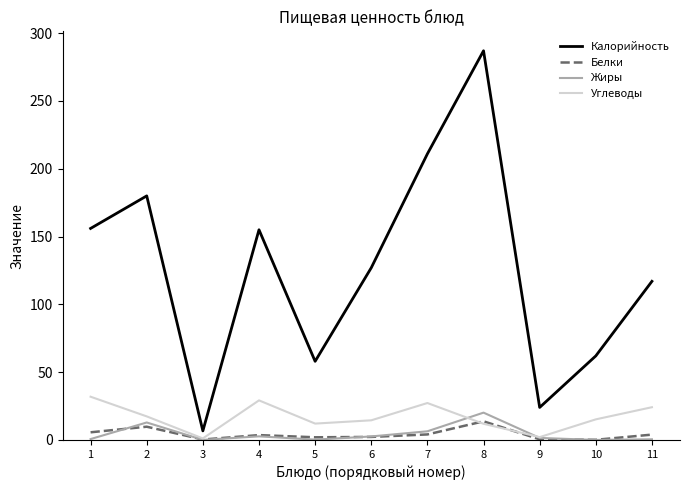

How many lines are shown in the chart?

4